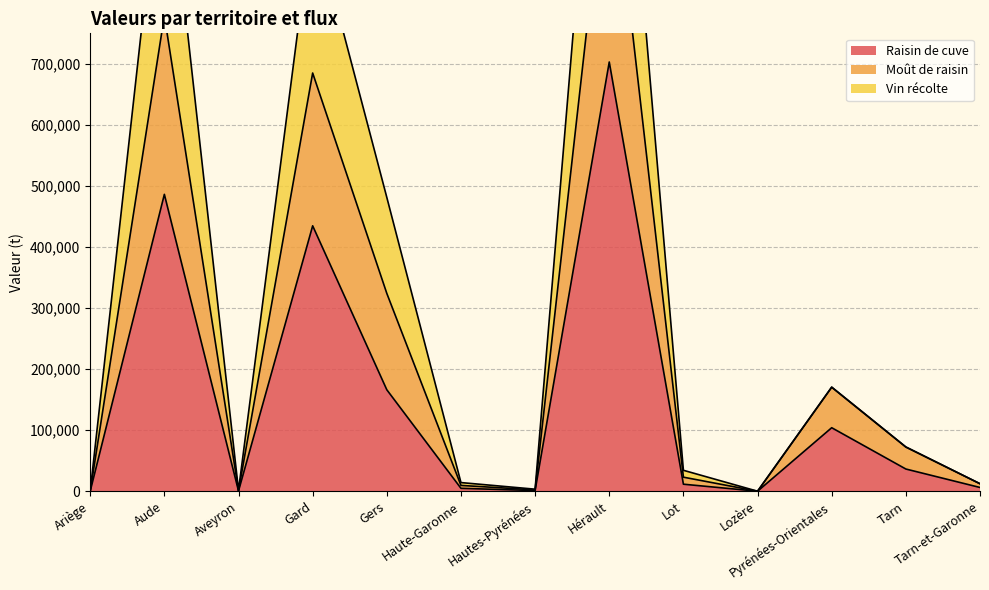

What is the label of the 12th point from the right?

Aude